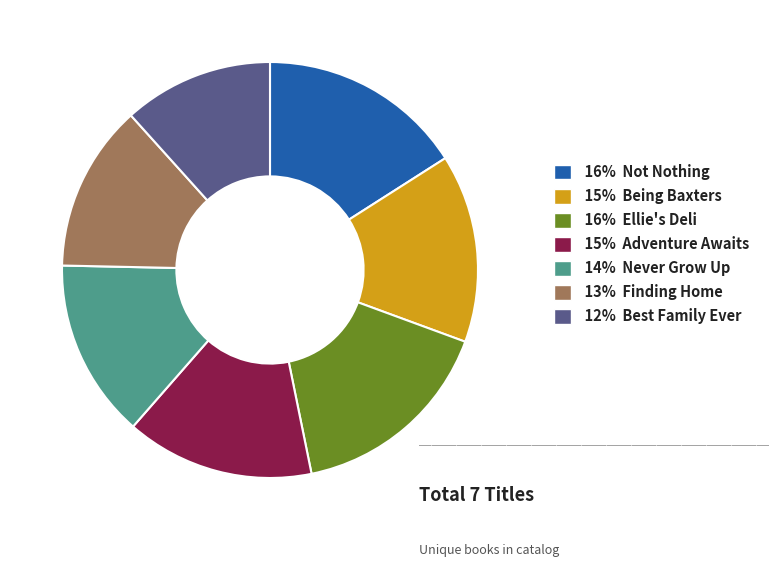

Is there a majority slice in this chart?

No